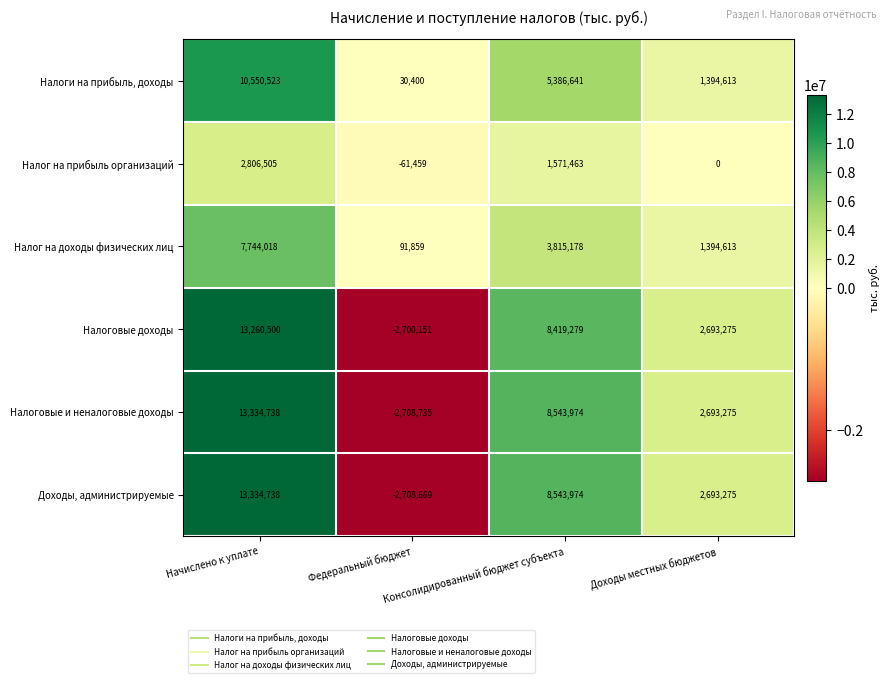

What is the smallest value displayed?

-2708735